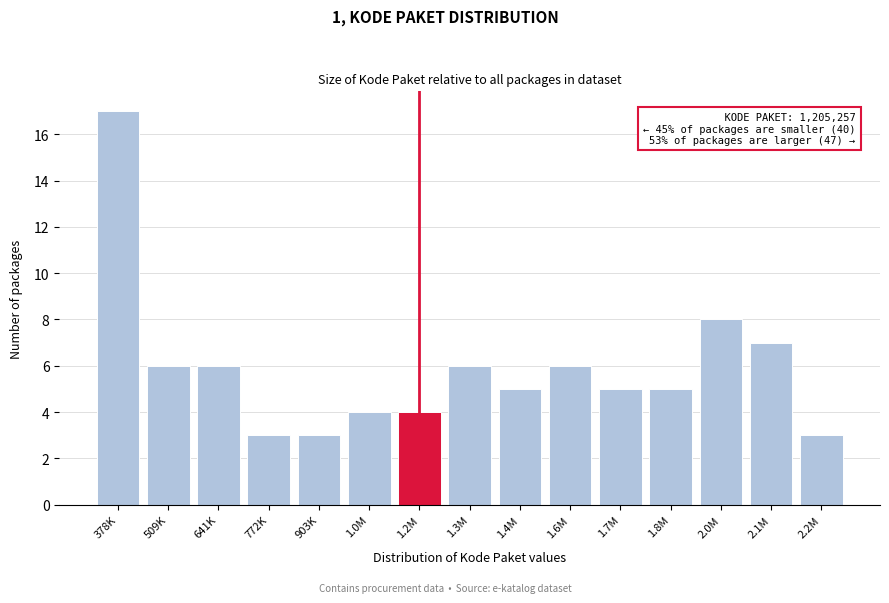

Reading left to right, extract all data points from this chart.

378K=17	509K=6	641K=6	772K=3	903K=3	1.0M=4	1.2M=4	1.3M=6	1.4M=5	1.6M=6	1.7M=5	1.8M=5	2.0M=8	2.1M=7	2.2M=3